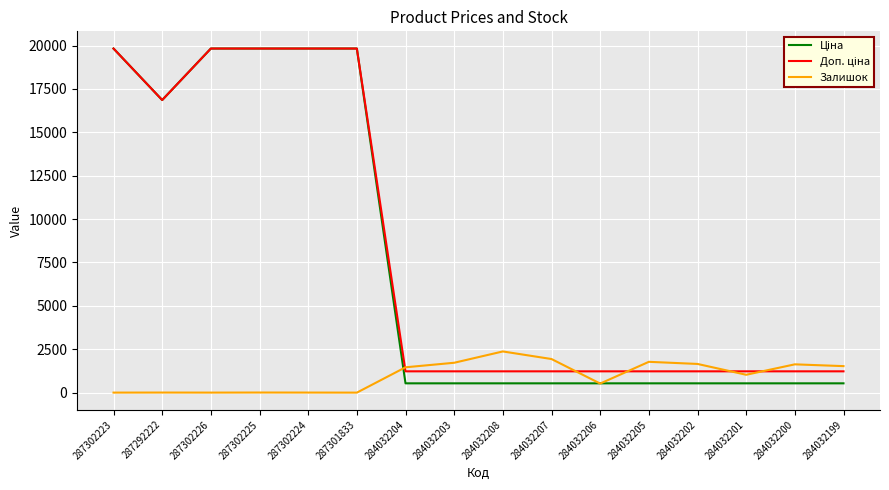

What is the spread (max minus min) of values at 284032207?

1400.6